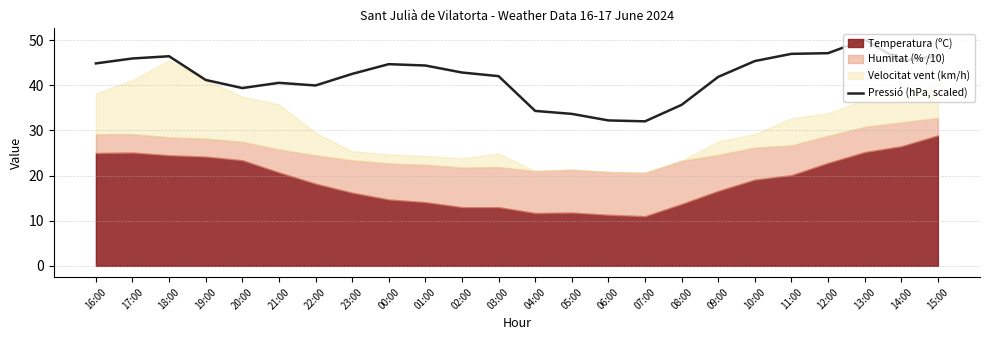

What is the value of the 9th point from the left?

44.7